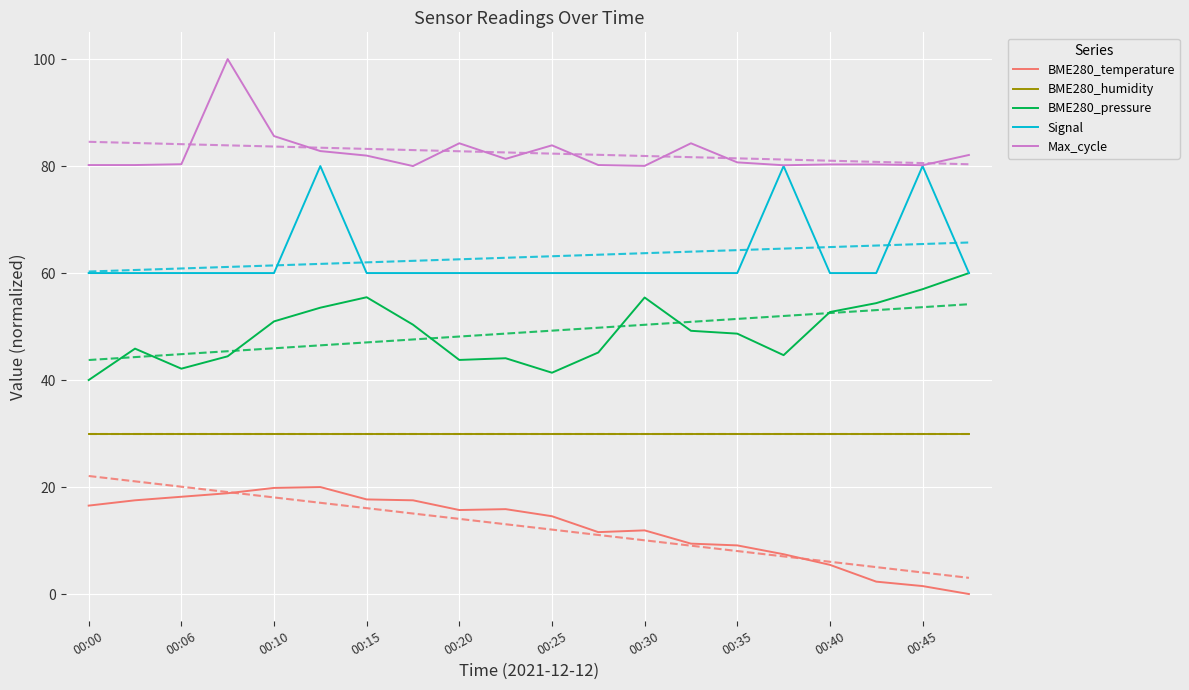

True or false: Signal and BME280_humidity intersect in this chart.

False